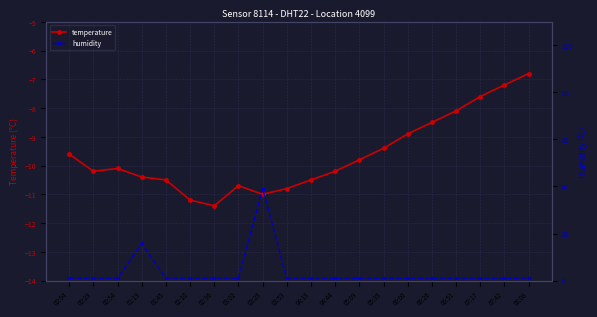

What is the value of the humidity point at the 3rd from the left?

1.0